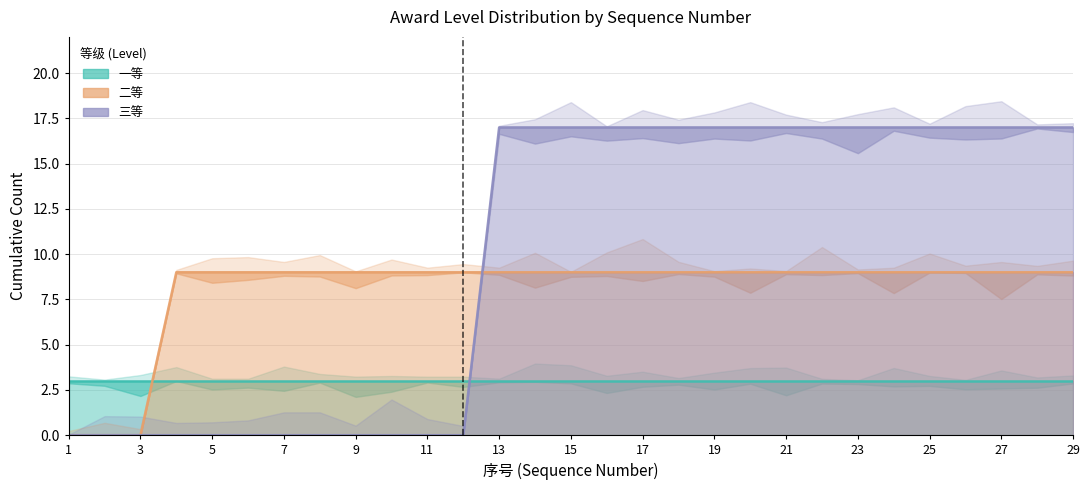

What is the sum of the 二等 values at 19 and 10?

18